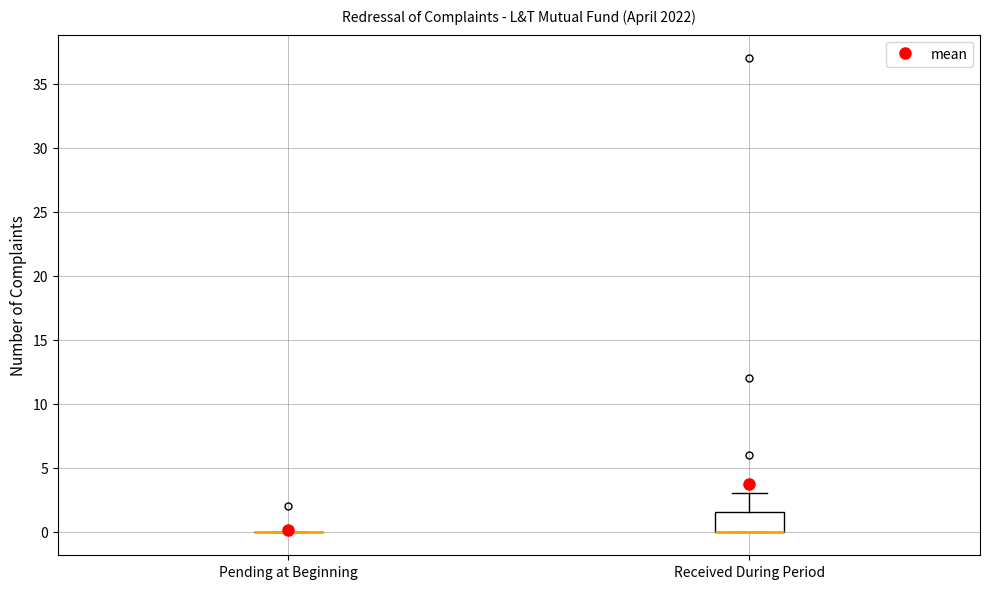

Which box is the tallest, from its lower edge to its upper edge?

Received During Period